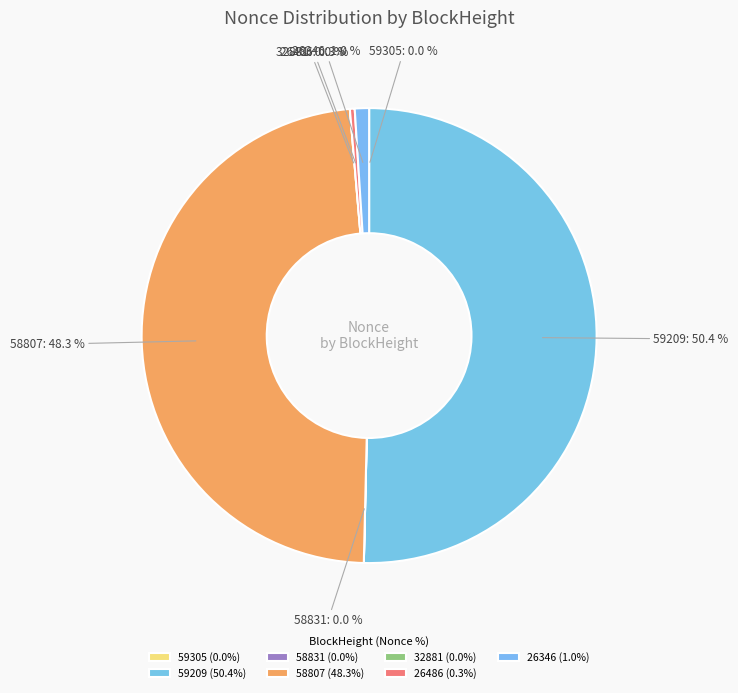

To the nearest percent, what is the difference between the largest and smallest slice percentages?

50%